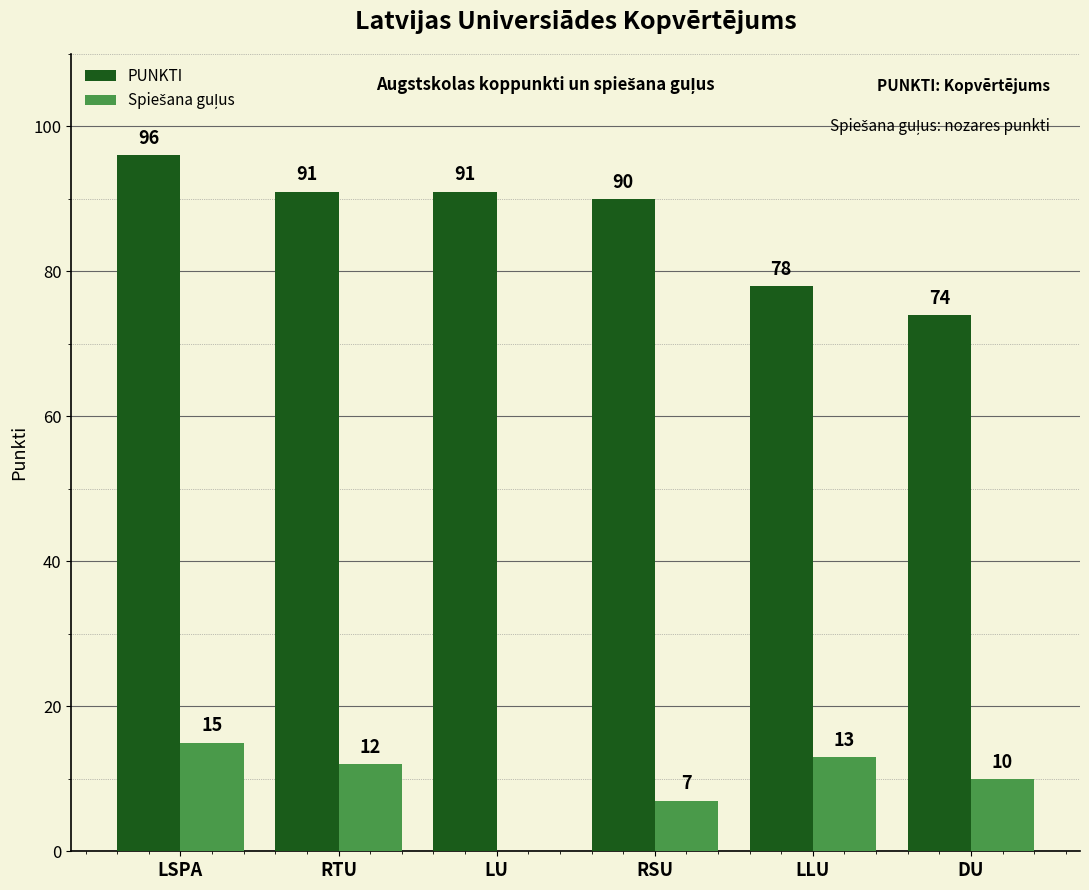

True or false: PUNKTI has a value of 96 at LSPA.

True